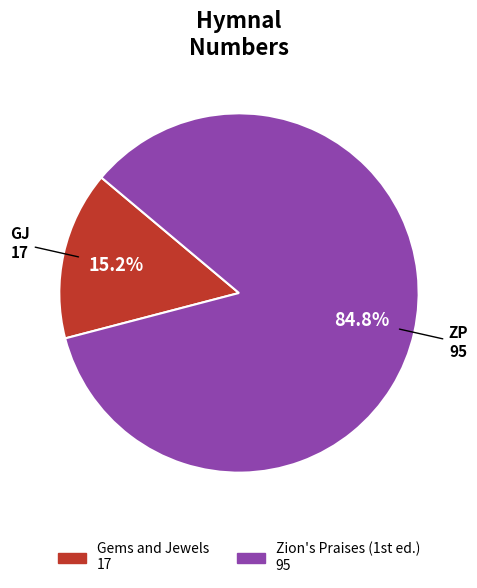

Which category has the smallest portion of the pie?

Gems and Jewels